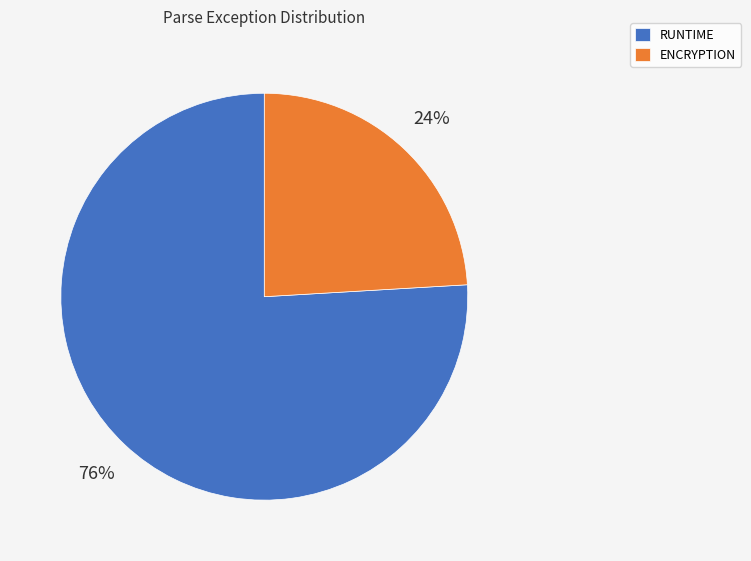

Do ENCRYPTION and RUNTIME together represent more than half of the pie?

Yes